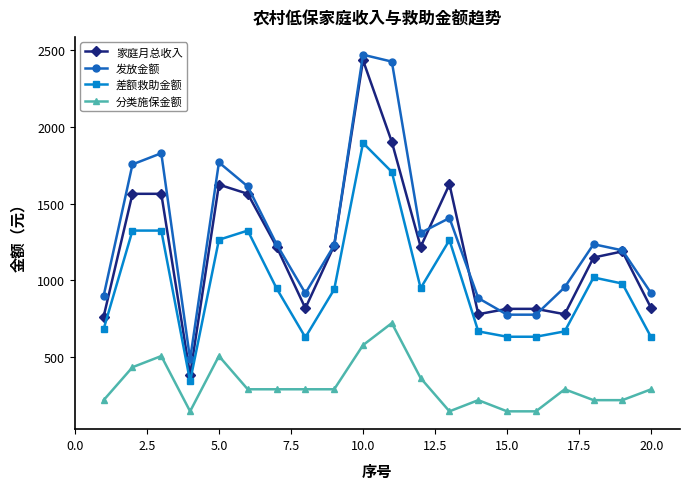

True or false: 分类施保金额 and 家庭月总收入 cross at least once.

False